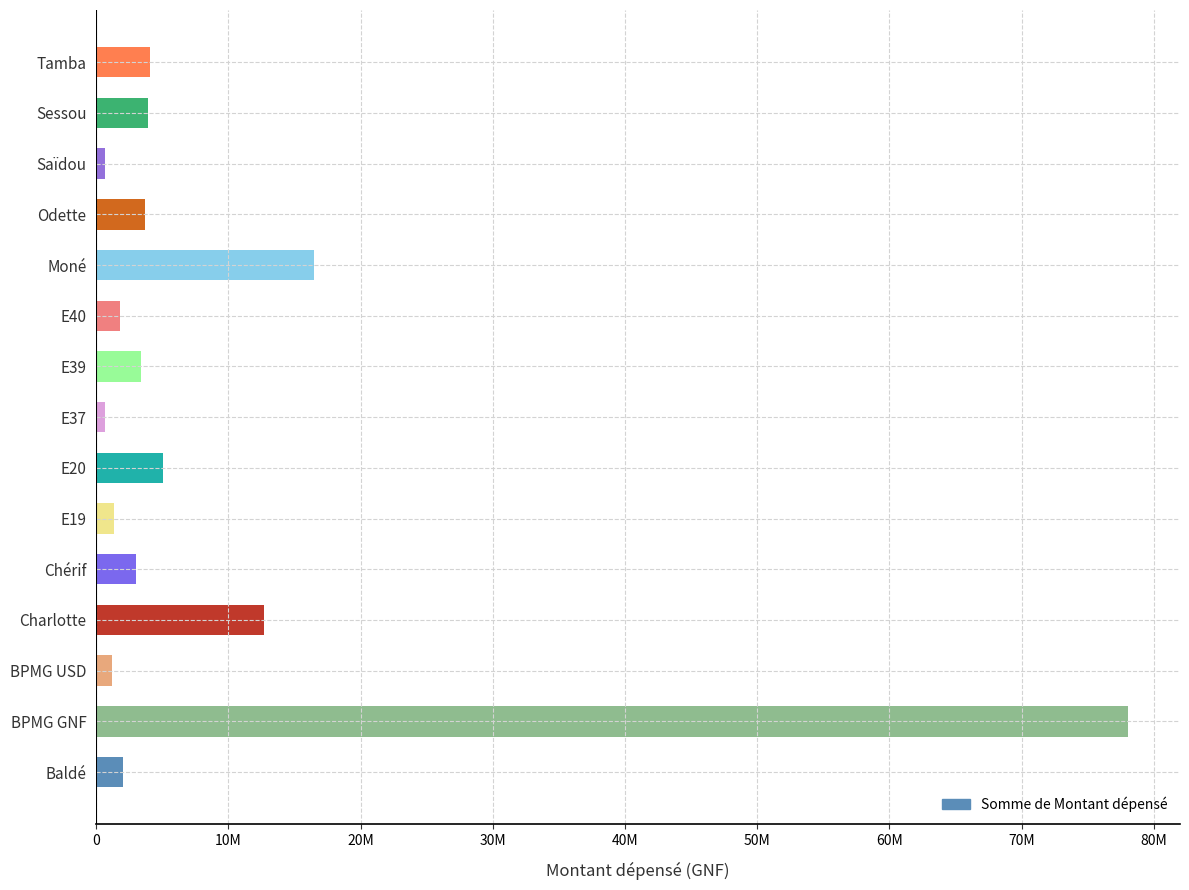

Does the chart contain any negative values?

No